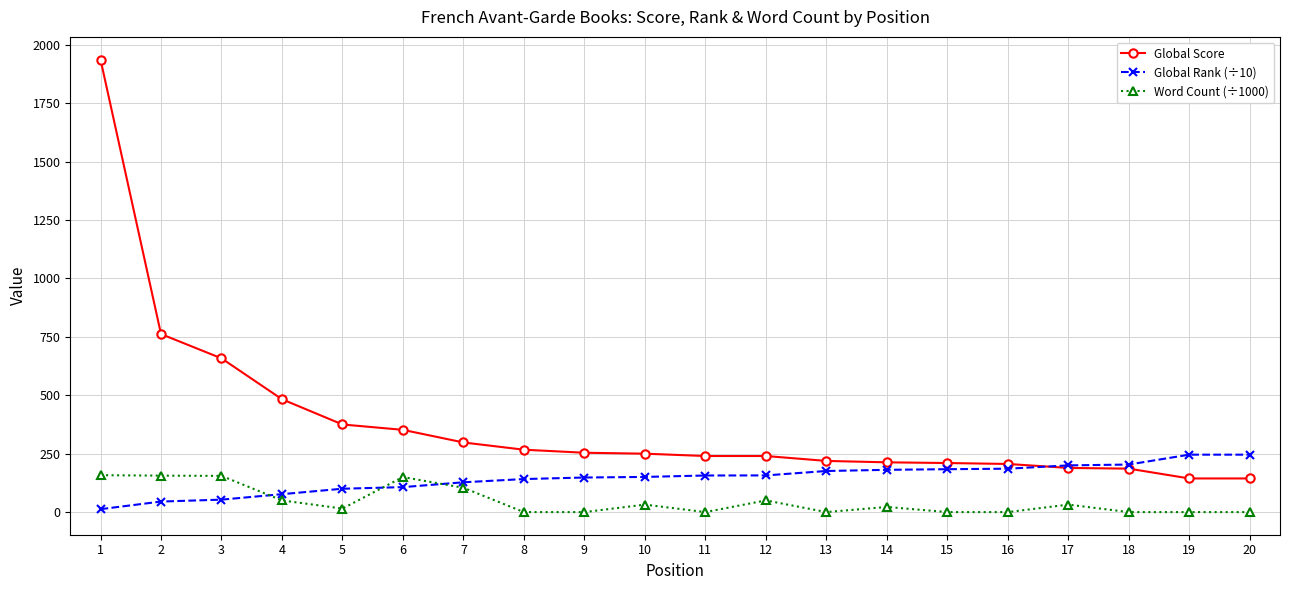

Rank the series by their maximum value, from lowest to highest.

Word Count (÷1000), Global Rank (÷10), Global Score